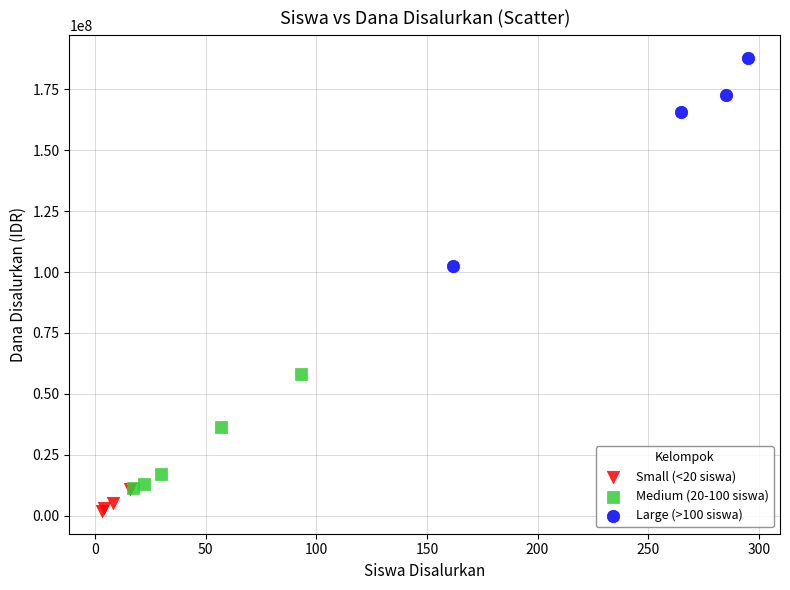

Which series has the largest Y range (max minus min)?

Large (>100 siswa)